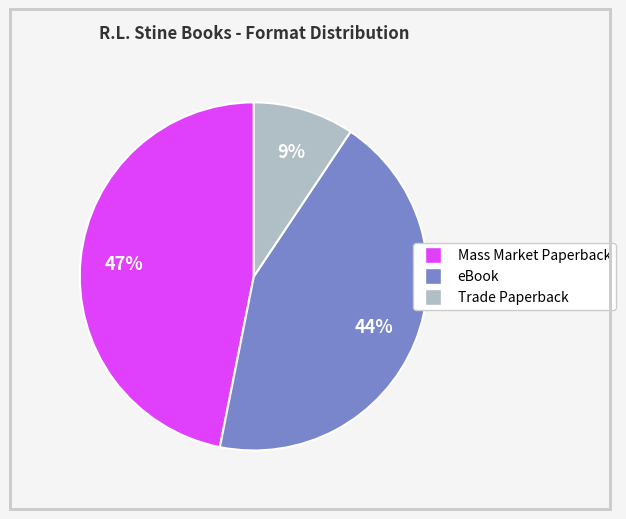

Approximately how many times larger is the value at Trade Paperback compared to Mass Market Paperback?

0.2